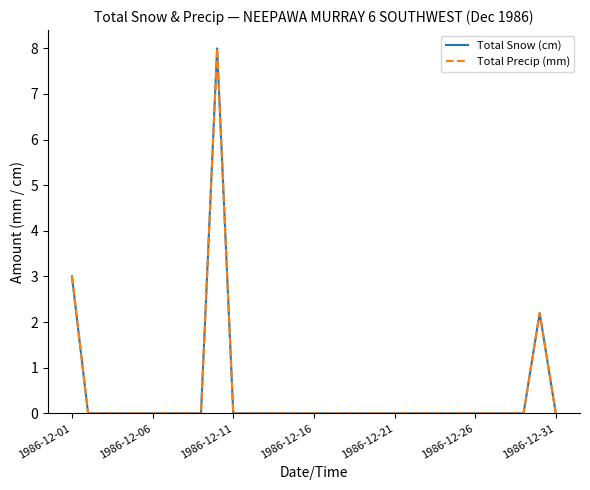

What is the difference between the maximum and minimum values in the Total Snow (cm) series?

8.0